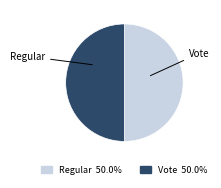

Does Regular account for over 50% of the chart?

No